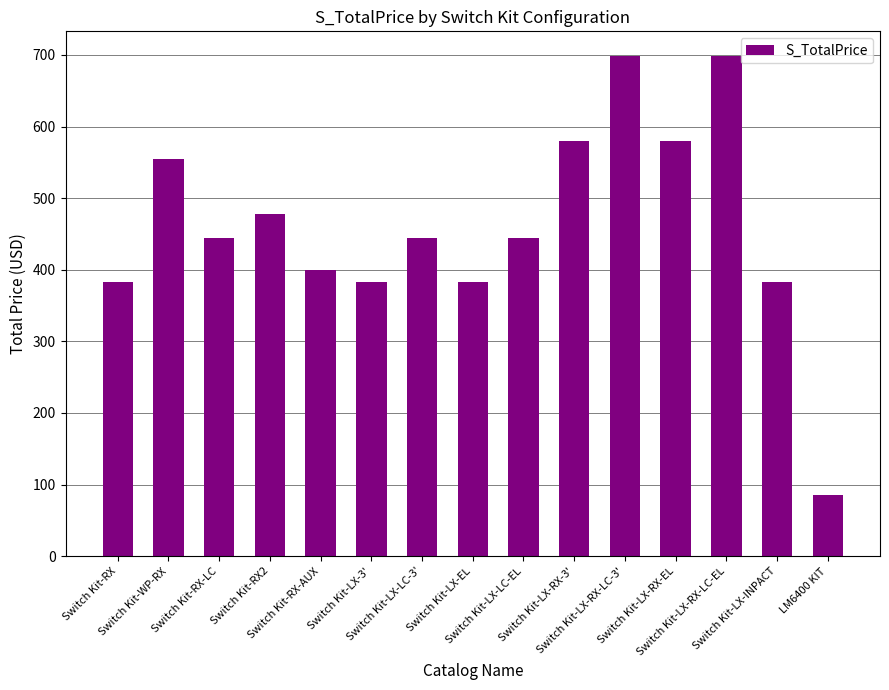

What is the approximate value at Switch Kit-RX-AUX?

399